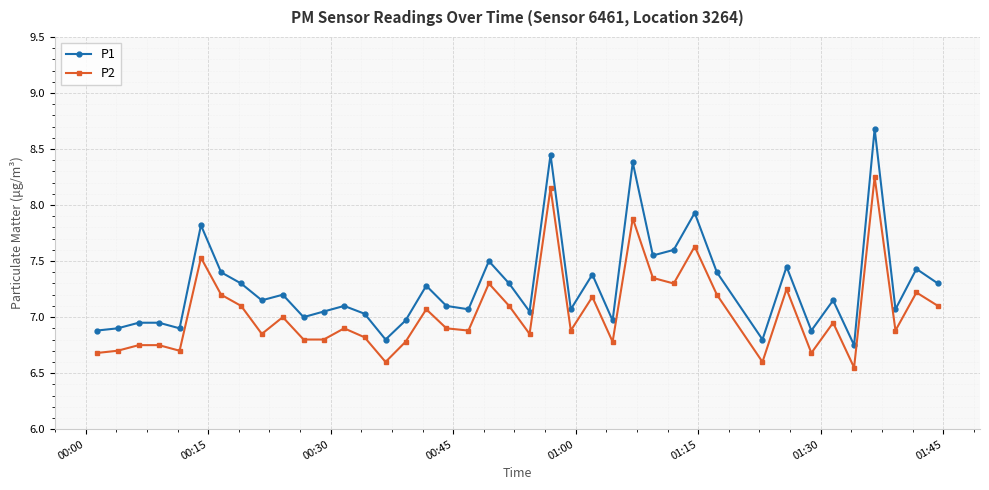

List the series in order of their peak value, lowest first.

P2, P1